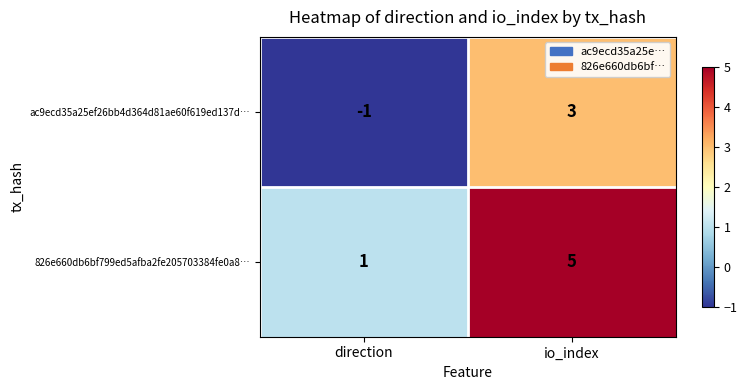

What is the average value of the 826e660db6bf799ed5afba2fe205703384fe0a8… series?

3